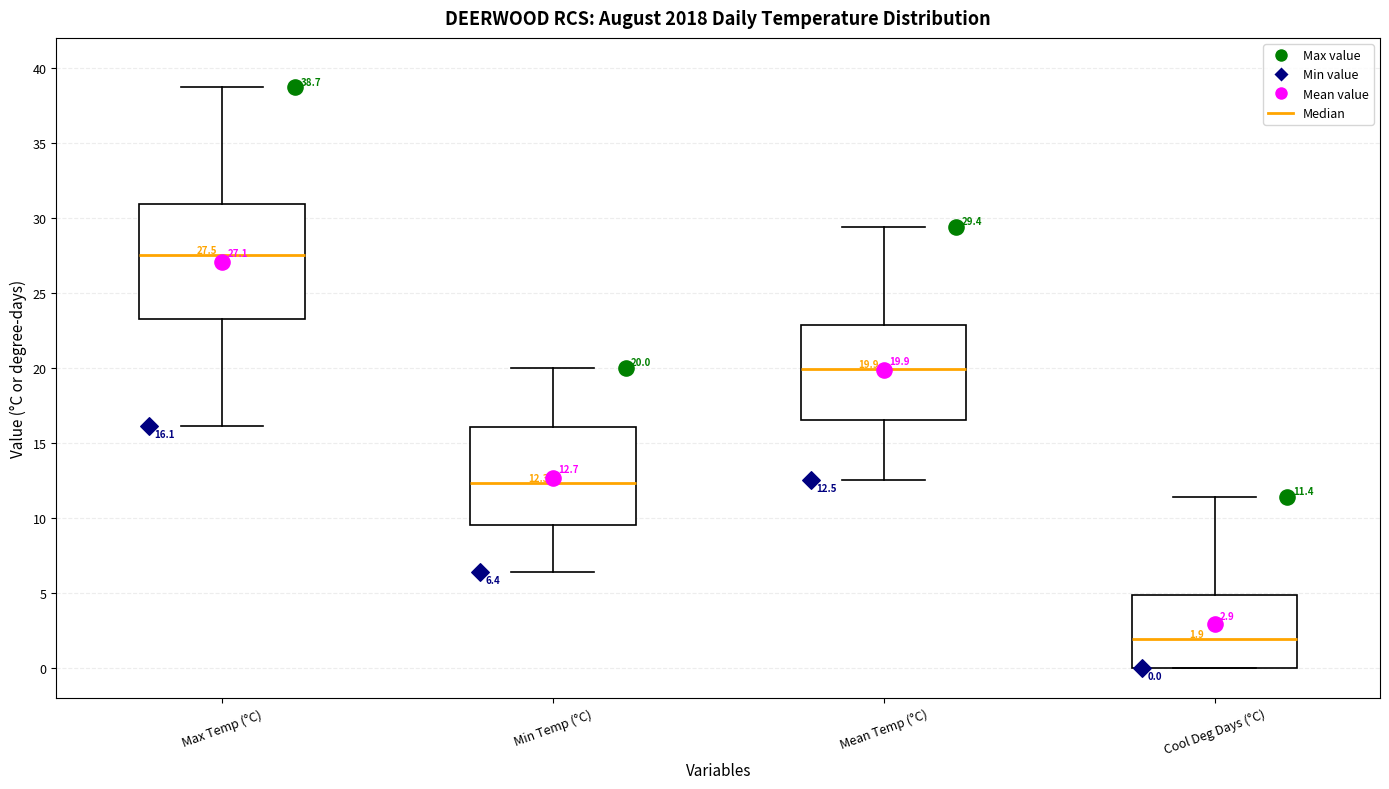

Which box is the tallest, from its lower edge to its upper edge?

Max Temp (°C)